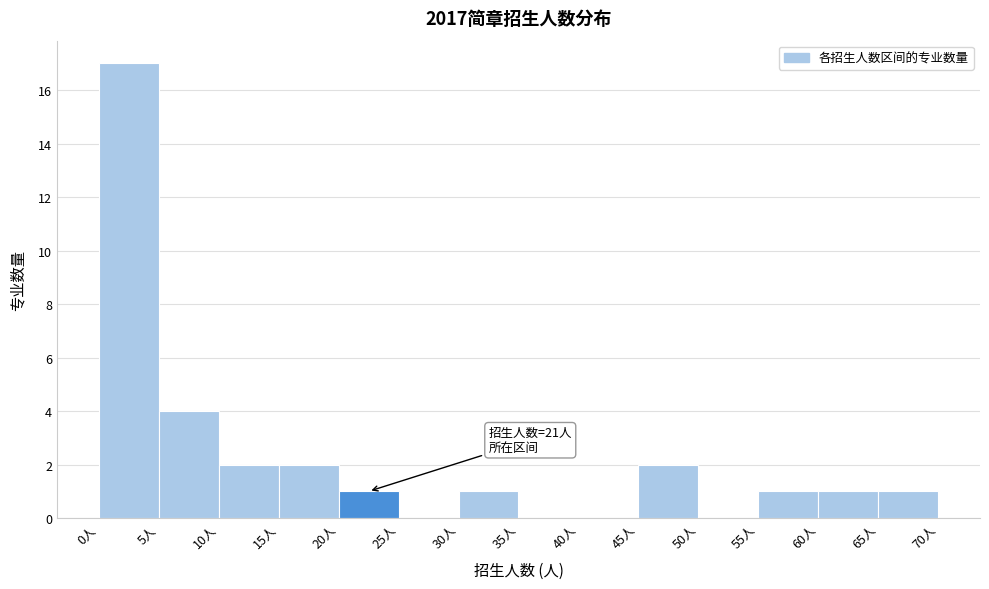

Which range on the x-axis has the tallest bar?

0 to 5